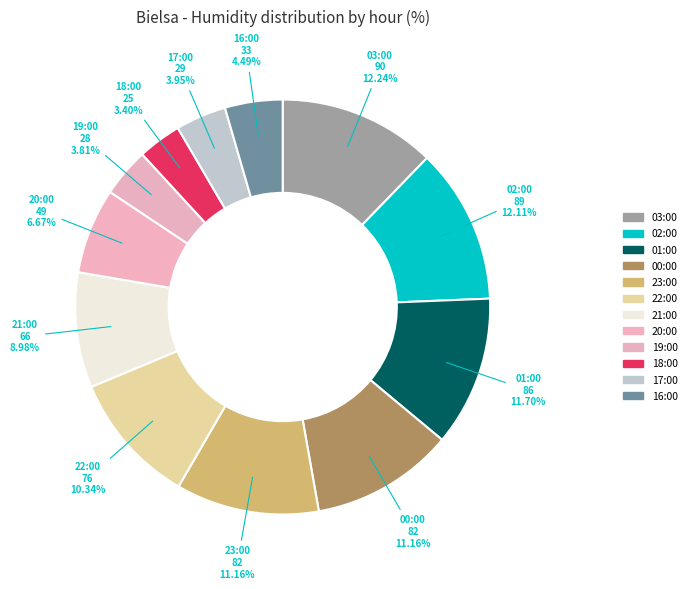

To the nearest percent, what percentage of the pie is 16:00?

4%